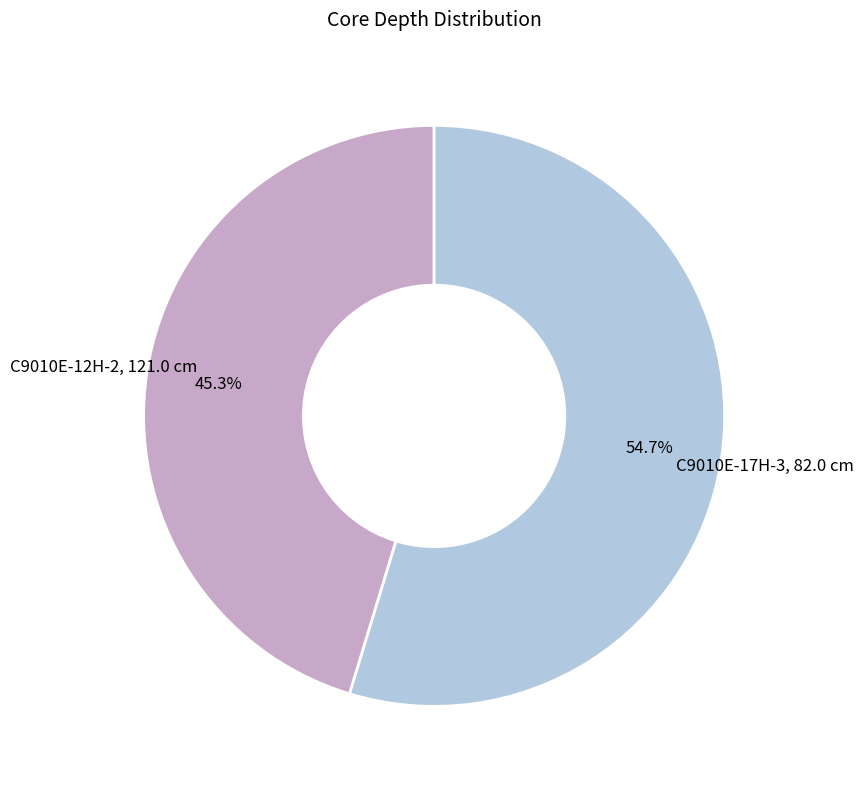

Is it true that C9010E-12H-2, 121.0 cm is 52% of the pie?

False